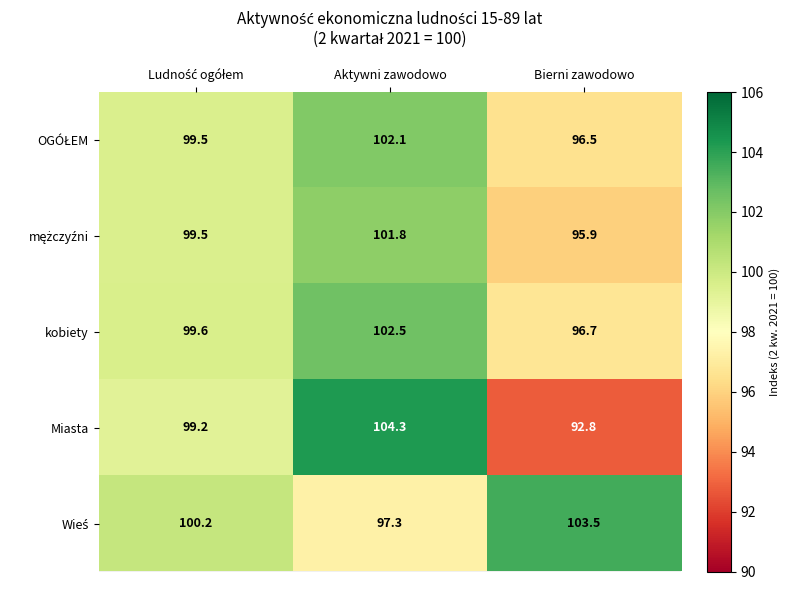

What is the spread (max minus min) of values at Aktywni zawodowo?

7.0